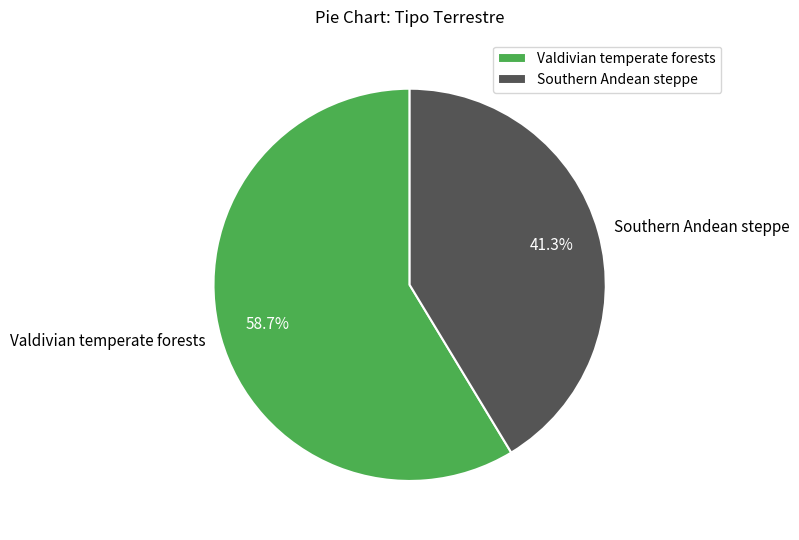

Rank the categories by value from highest to lowest.

Valdivian temperate forests, Southern Andean steppe